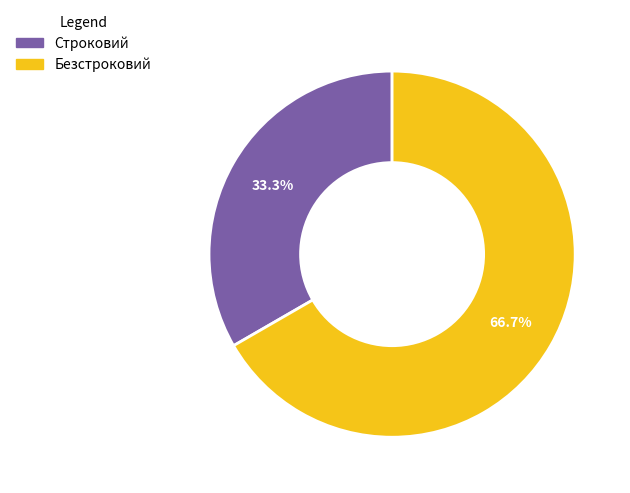

To the nearest percent, what is the combined percentage of Строковий and Безстроковий?

100%